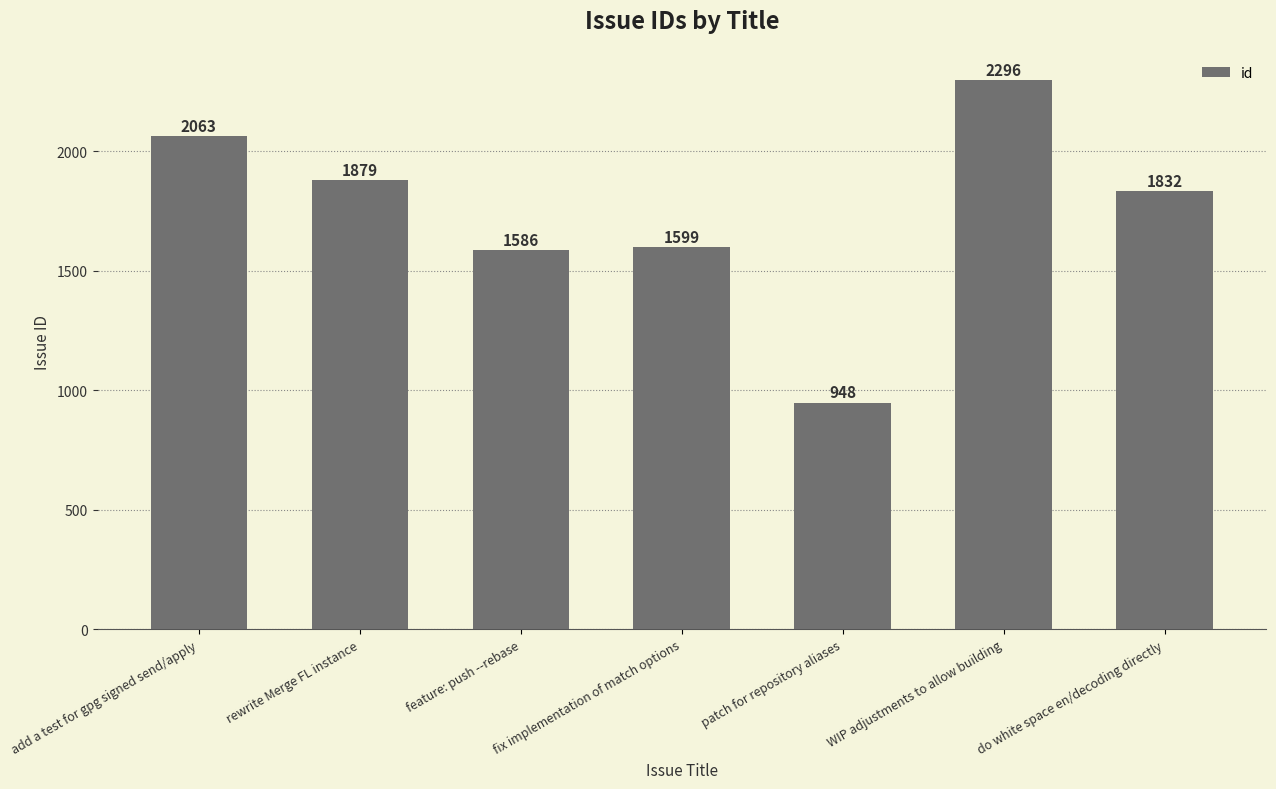

List the labels in order of value, smallest first.

patch for repository aliases, feature: push --rebase, fix implementation of match options, do white space en/decoding directly, rewrite Merge FL instance, add a test for gpg signed send/apply, WIP adjustments to allow building